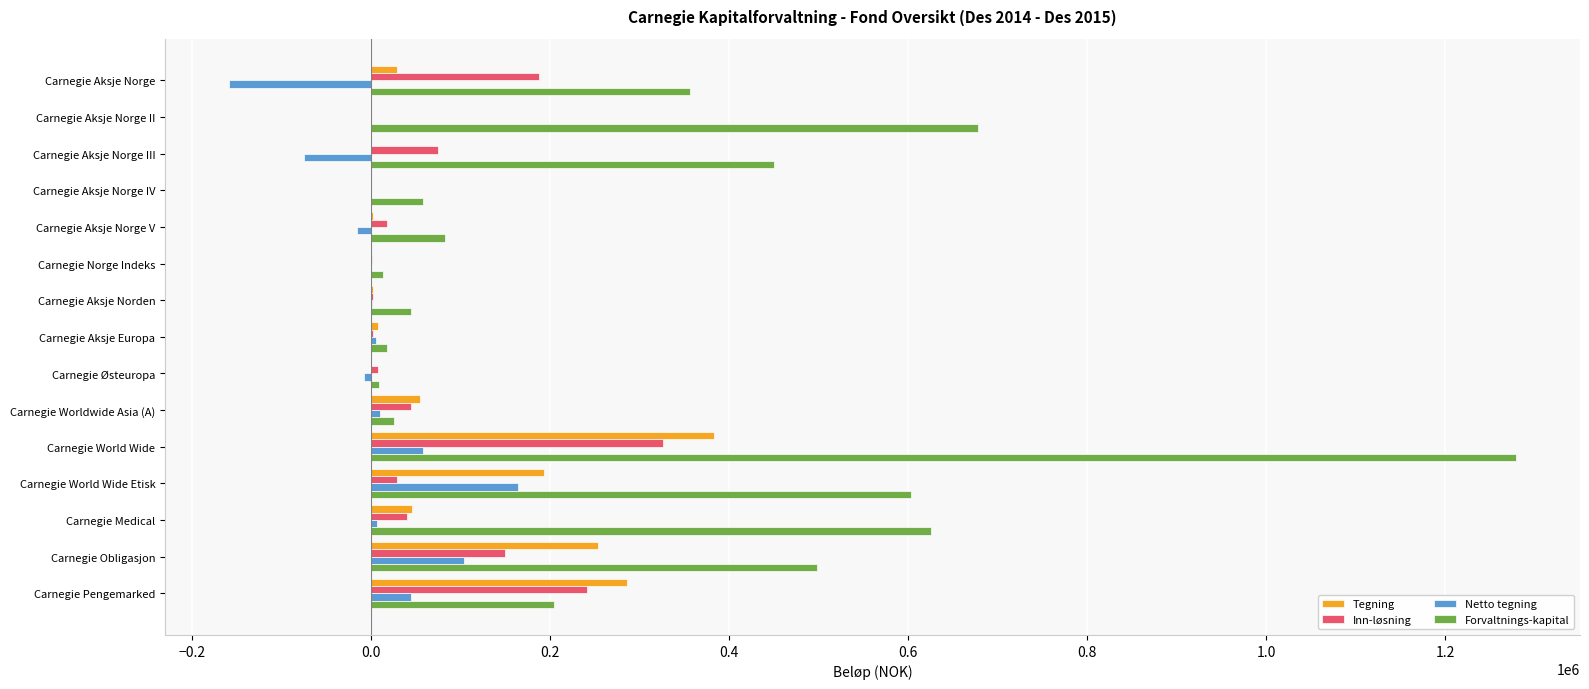

At which category is the sum across all series the highest?

Carnegie World Wide